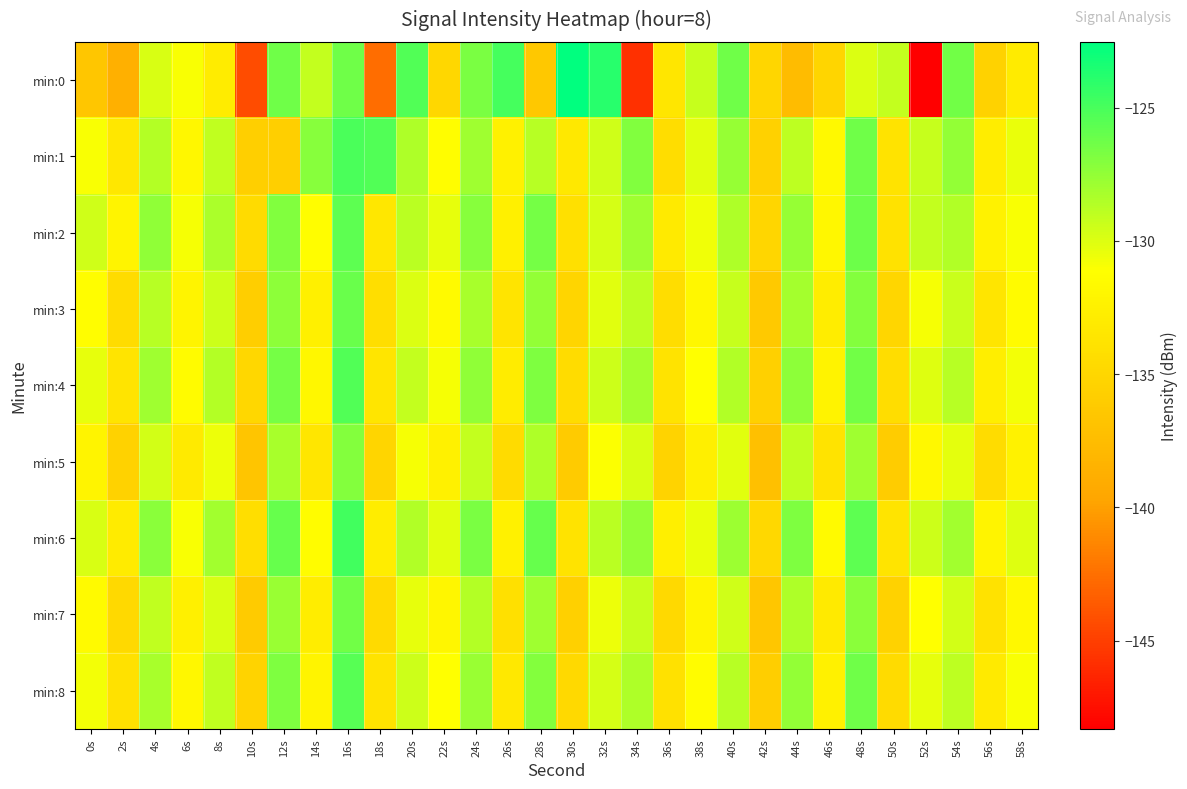

At how many categories does at least one series exceed -139?

30